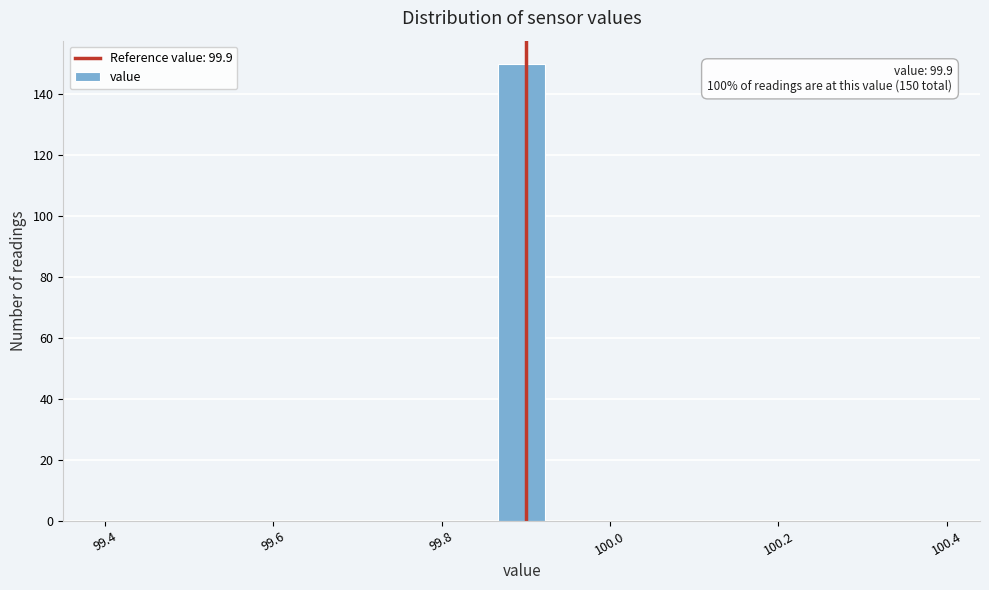

Read against the x-axis, roughly where is the centre of the tallest bar?

99.90